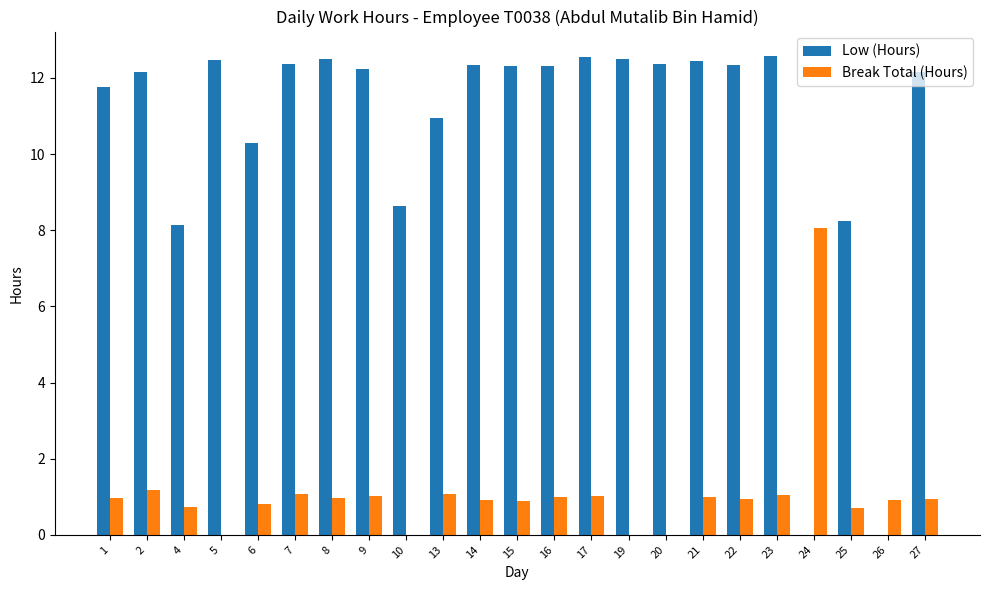

Between 8 and 10, which series saw the biggest shift?

Low (Hours)